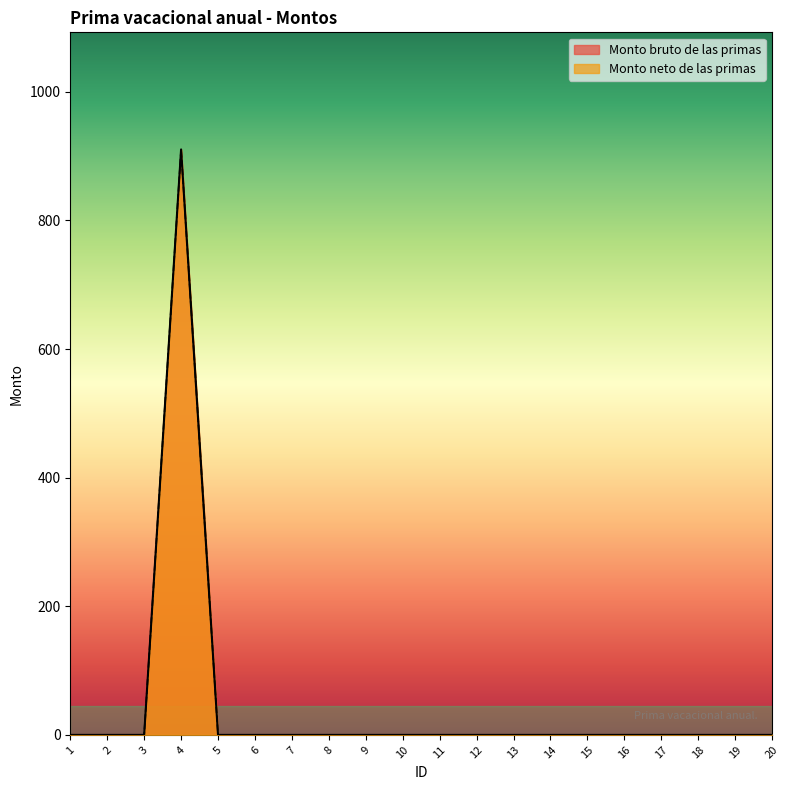

What is the average value of the Monto bruto de las primas series?

45.5